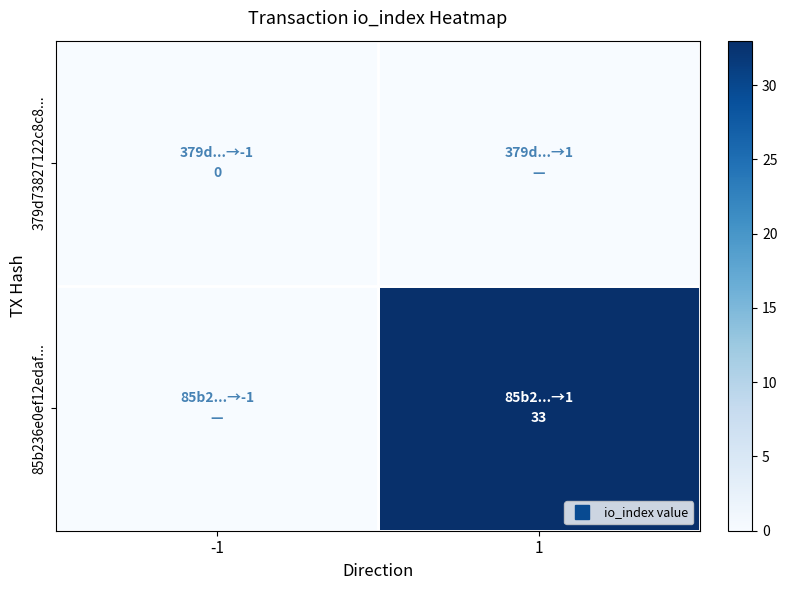

Which series changed the most between -1 and 1?

85b236e0ef12edaf...